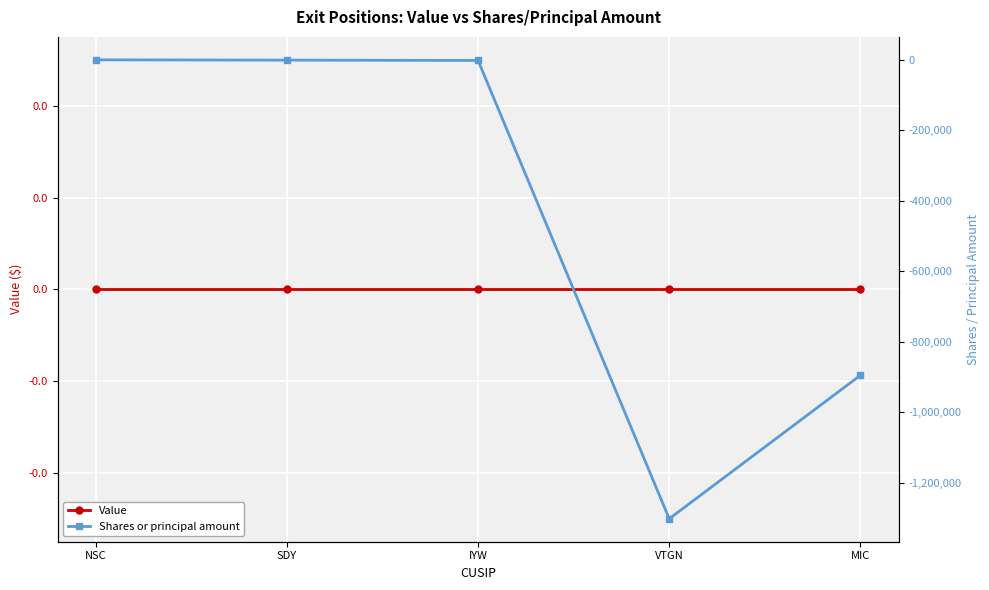

At SDY, list the series in order from smallest to largest.

Shares or principal amount, Value